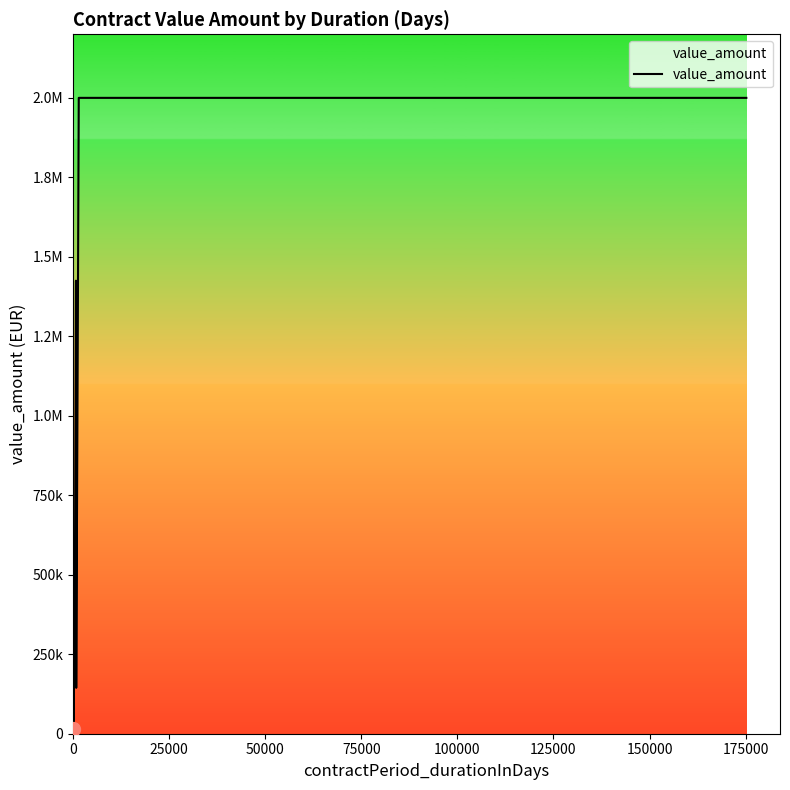

Does the chart have visible grid lines?

No